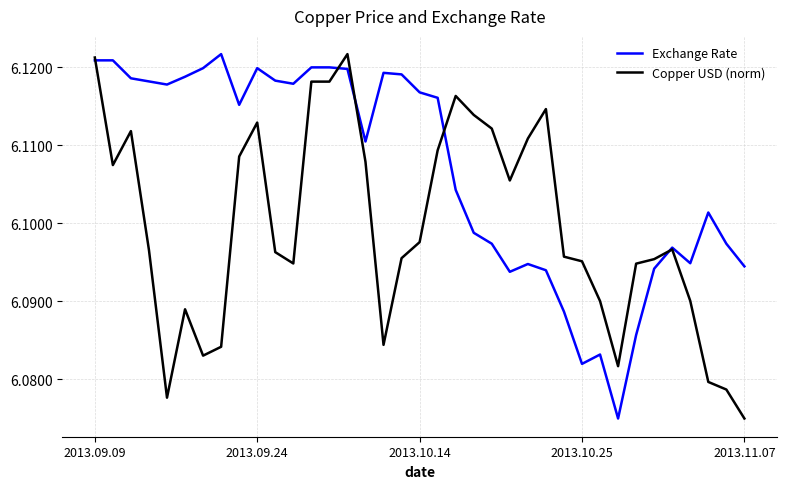

Which series has the largest total across all categories?

Exchange Rate